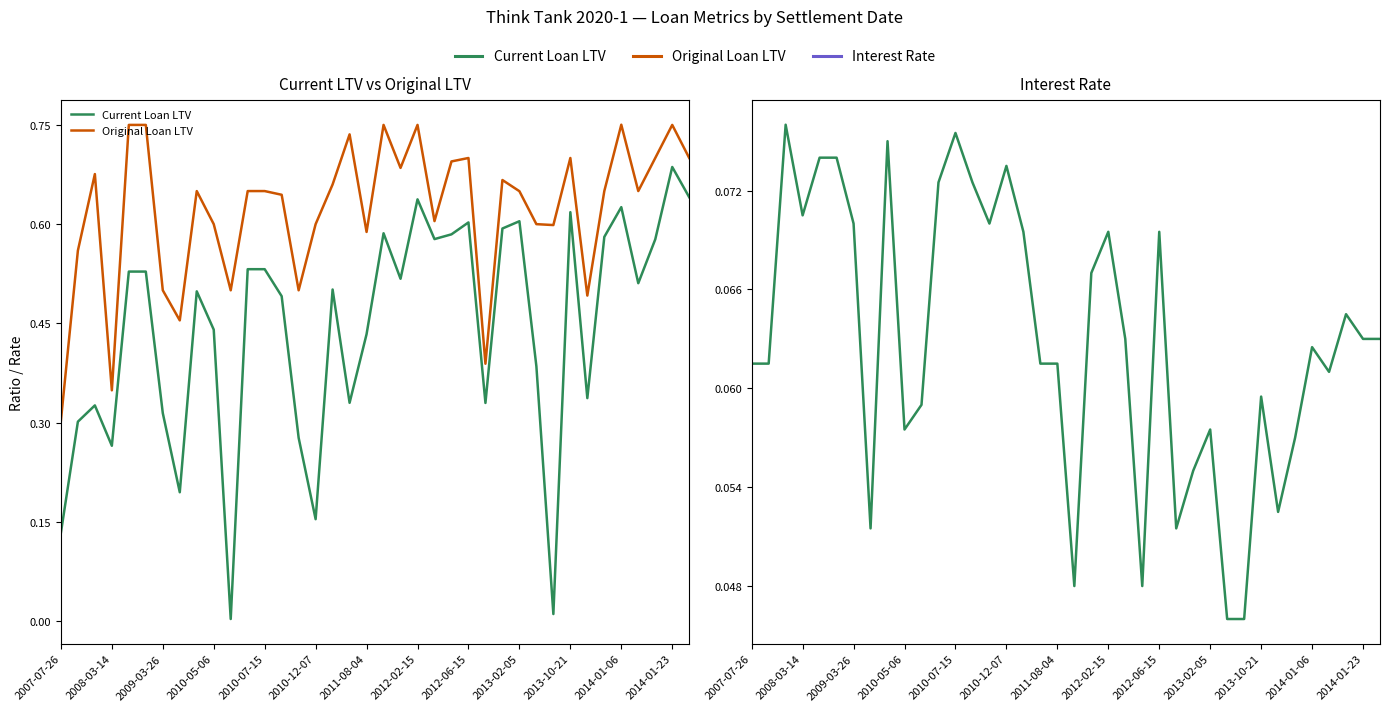

Reading left to right, list all the values displayed in this chart.

Current Loan LTV: 0.1	0.3	0.3	0.3	0.5	0.5	0.3	0.2	0.5	0.4	0.0	0.5	0.5	0.5	0.3	0.2	0.5	0.3	0.4	0.6	0.5	0.6	0.6	0.6	0.6	0.3	0.6	0.6	0.4	0.0	0.6	0.3	0.6	0.6	0.5	0.6	0.7	0.6
Original Loan LTV: 0.3	0.6	0.7	0.3	0.8	0.8	0.5	0.5	0.7	0.6	0.5	0.7	0.7	0.6	0.5	0.6	0.7	0.7	0.6	0.8	0.7	0.8	0.6	0.7	0.7	0.4	0.7	0.6	0.6	0.6	0.7	0.5	0.7	0.8	0.7	0.7	0.8	0.7
Interest Rate: 0.1	0.1	0.1	0.1	0.1	0.1	0.1	0.1	0.1	0.1	0.1	0.1	0.1	0.1	0.1	0.1	0.1	0.1	0.1	0.0	0.1	0.1	0.1	0.0	0.1	0.1	0.1	0.1	0.0	0.0	0.1	0.1	0.1	0.1	0.1	0.1	0.1	0.1